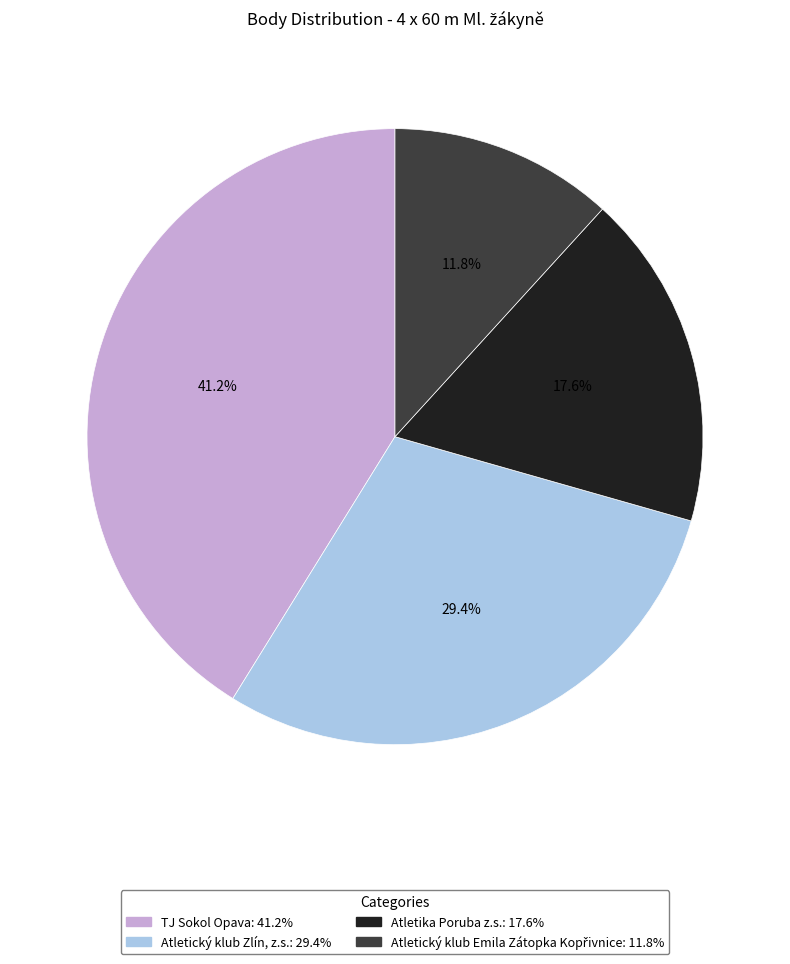

Which slice is the largest?

TJ Sokol Opava